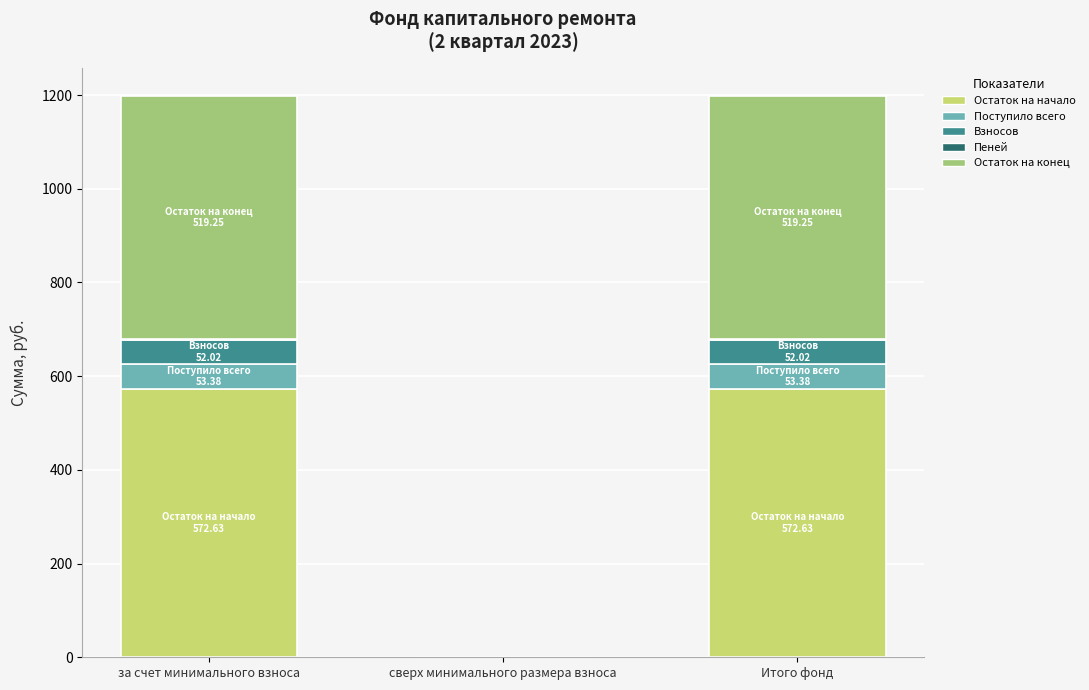

What is the highest value of the Остаток на начало series?

572.6